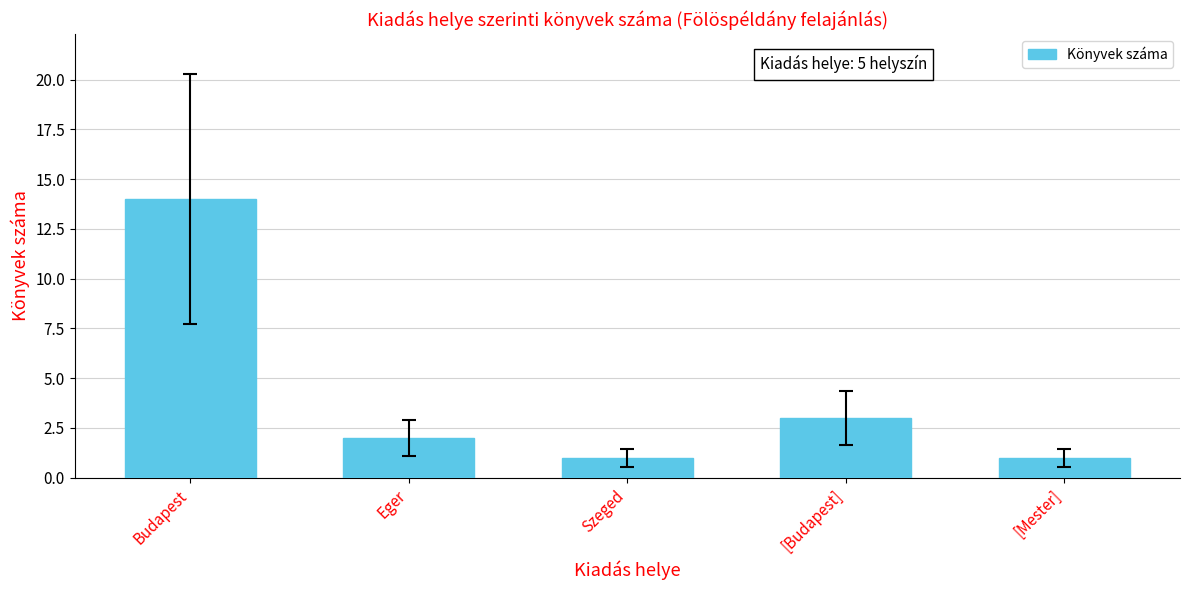

Where does the data first go above 2?

Budapest